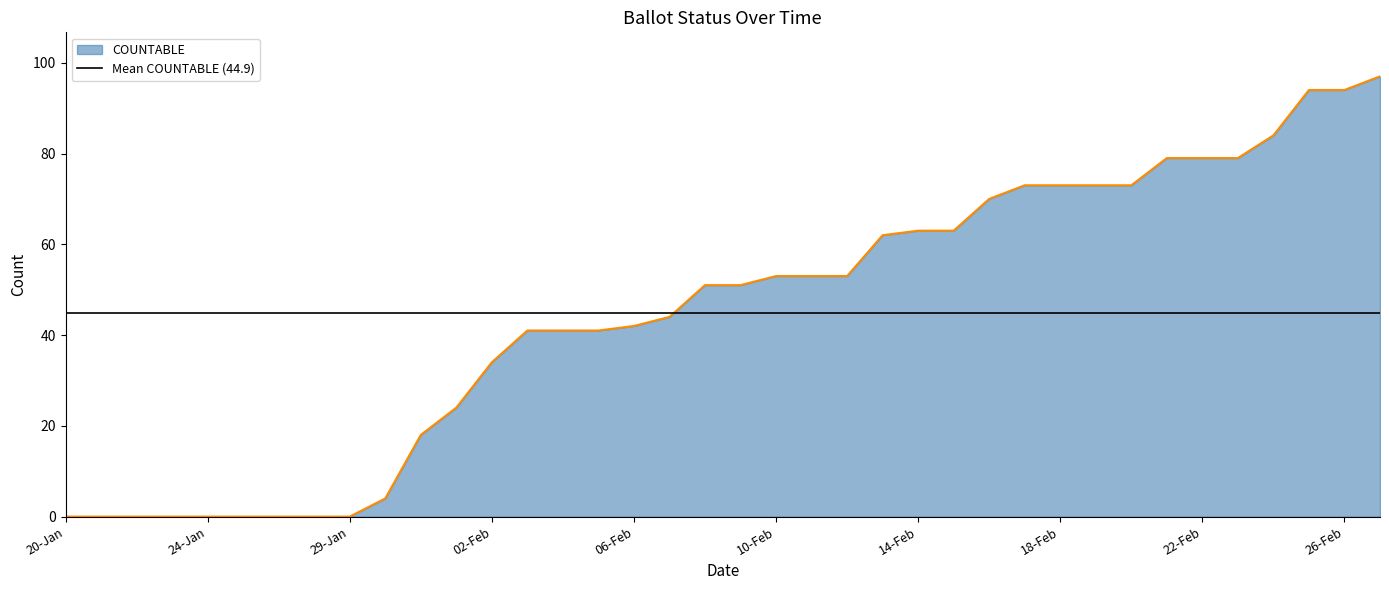

The value of COUNTABLE at 26-Feb is 58. True or false?

False